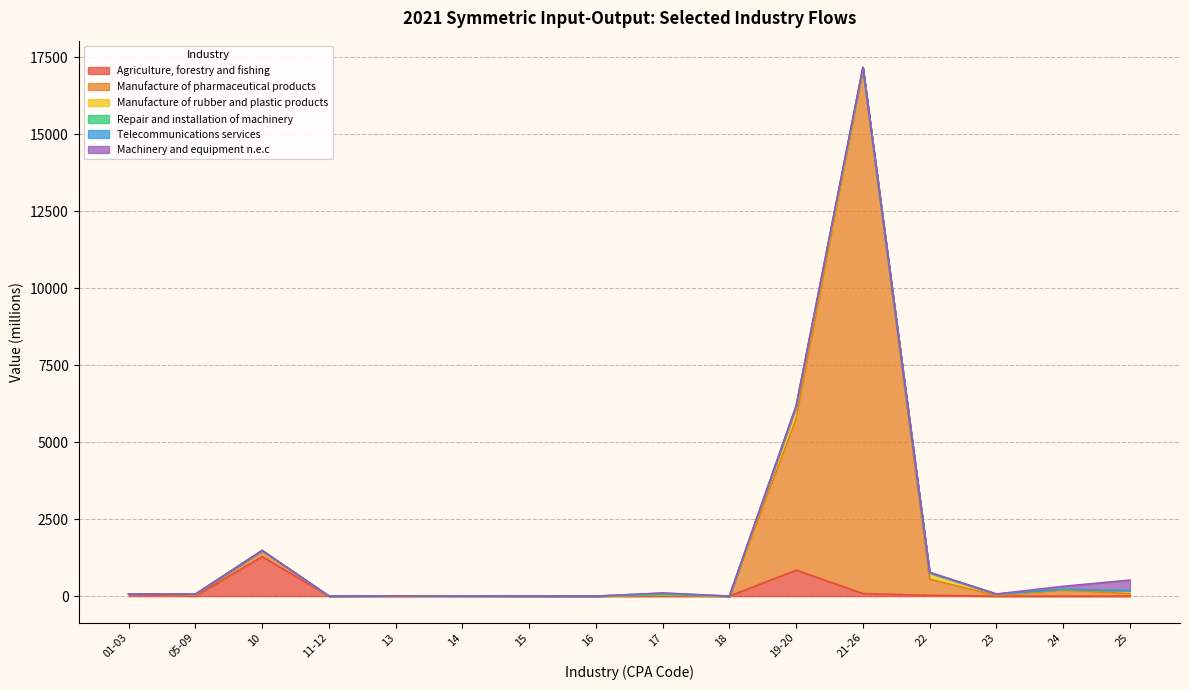

Is the value of Machinery and equipment n.e.c at 17 greater than the value of Agriculture, forestry and fishing at 15?

Yes